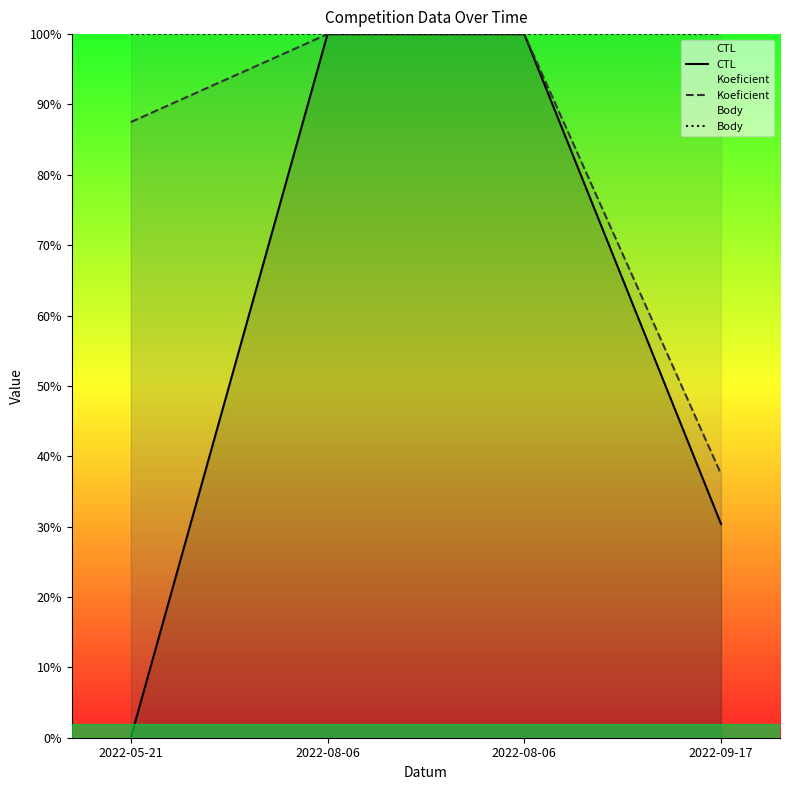

How many lines are shown in the chart?

3